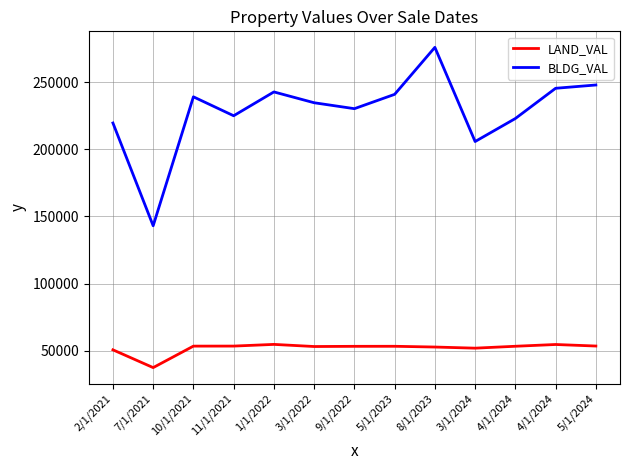

What are all the series names shown in the legend?

LAND_VAL, BLDG_VAL